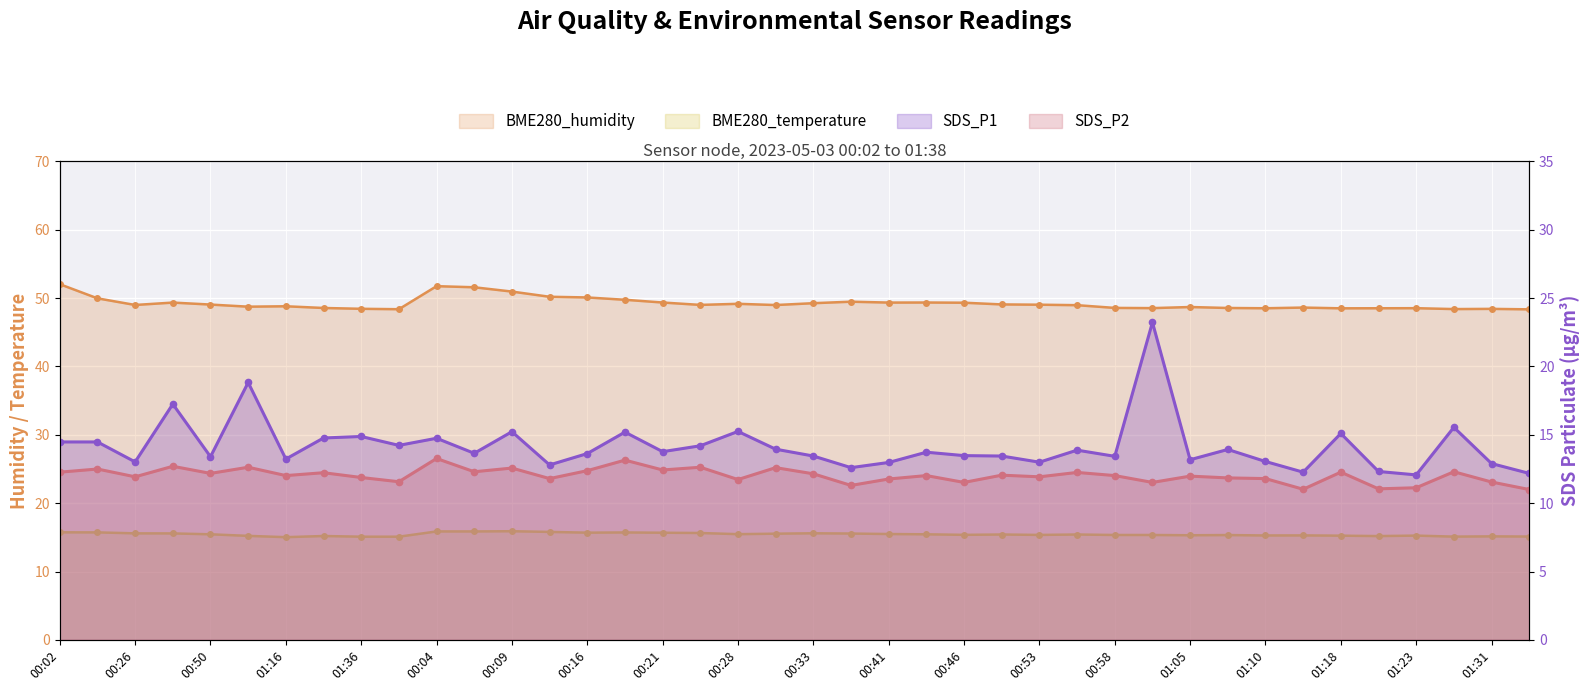

Where does the BME280_humidity series first go above 49?

00:02